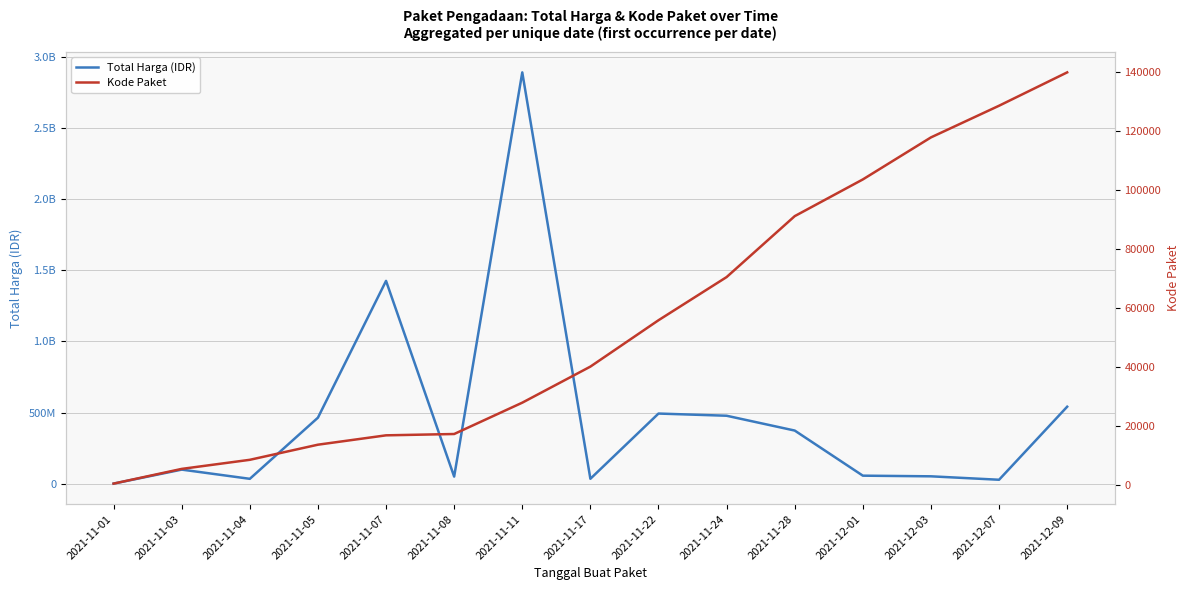

Rank the series at 2021-11-17 from lowest to highest value.

Kode Paket, Total Harga (IDR)